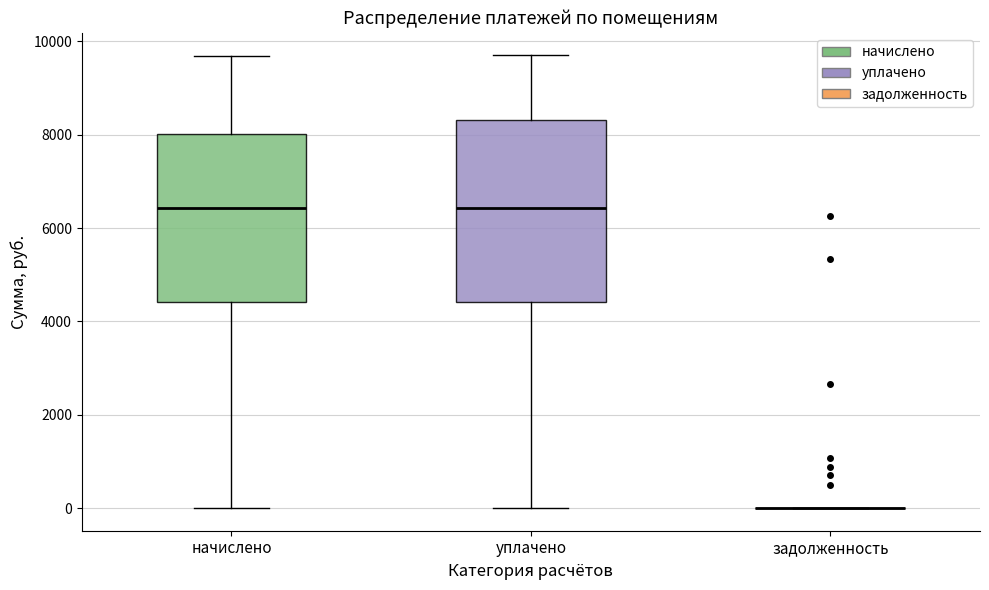

Where does the upper whisker of the box for начислено end on the y-axis? The values are not printed on the chart, so give them approximately, as read against the axis.

9600